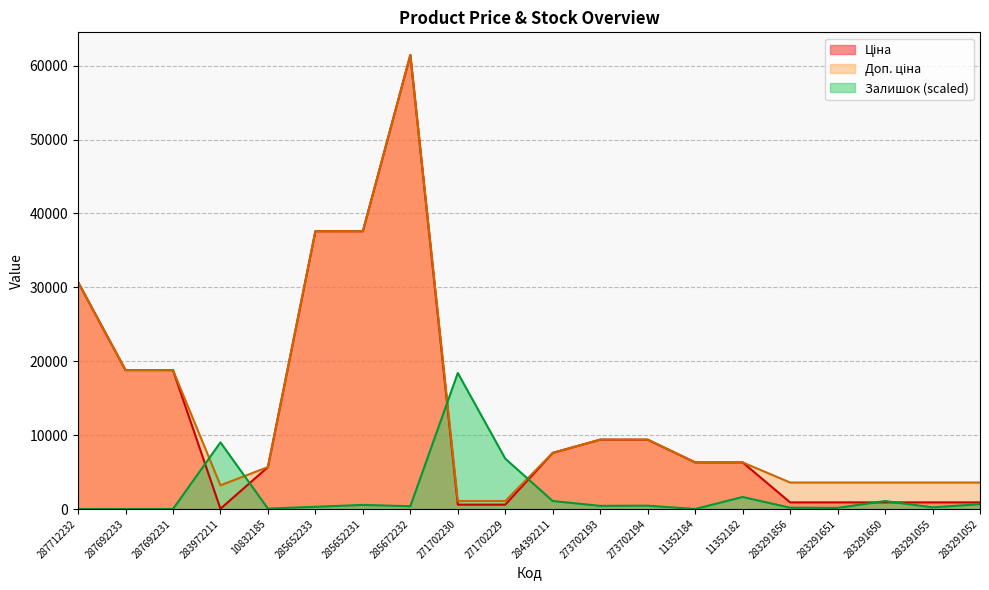

What is the difference between the maximum and minimum values in the Доп. ціна series?

60352.6